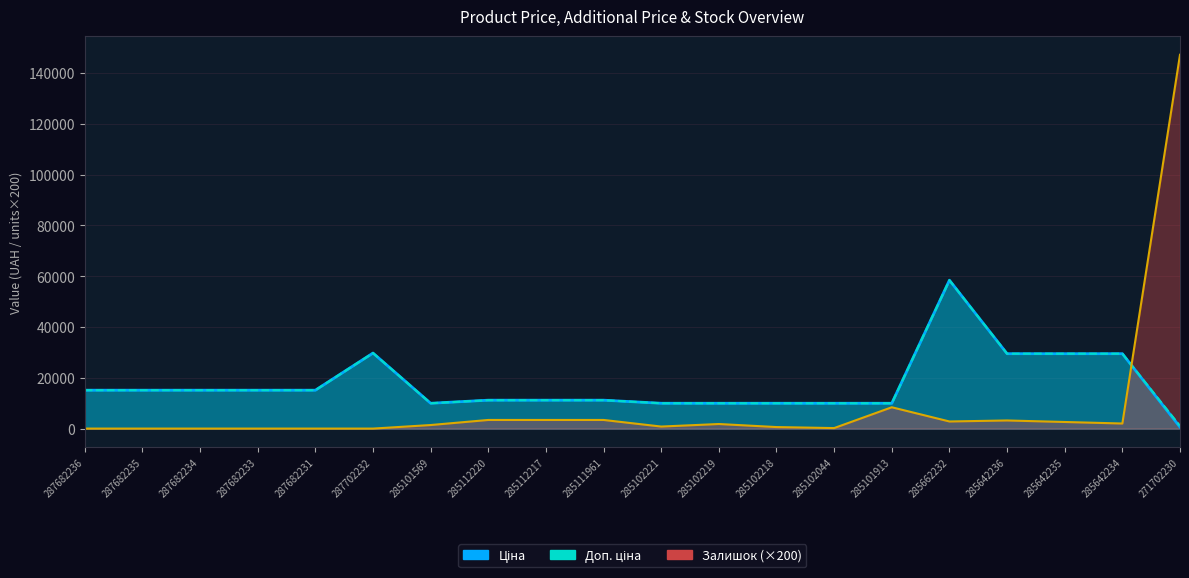

What is the approximate value of Доп. ціна at 287682235?

15120.0